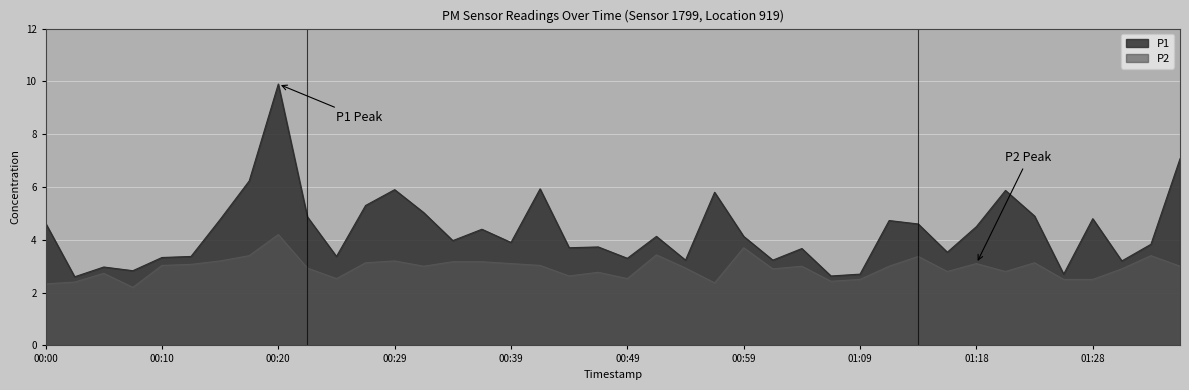

Rank the series at 01:28 from lowest to highest value.

P2, P1